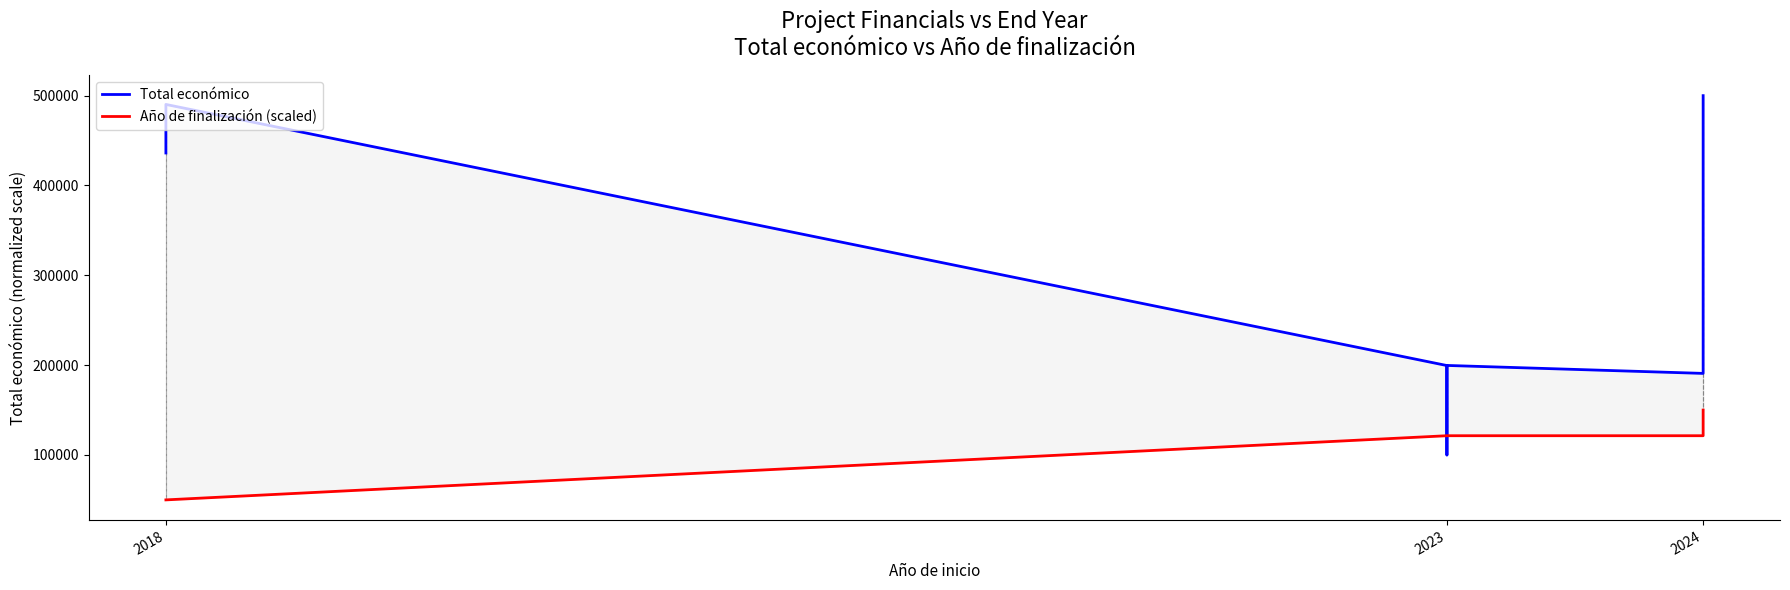

What is the approximate value of Total económico at 2023?

199542.2